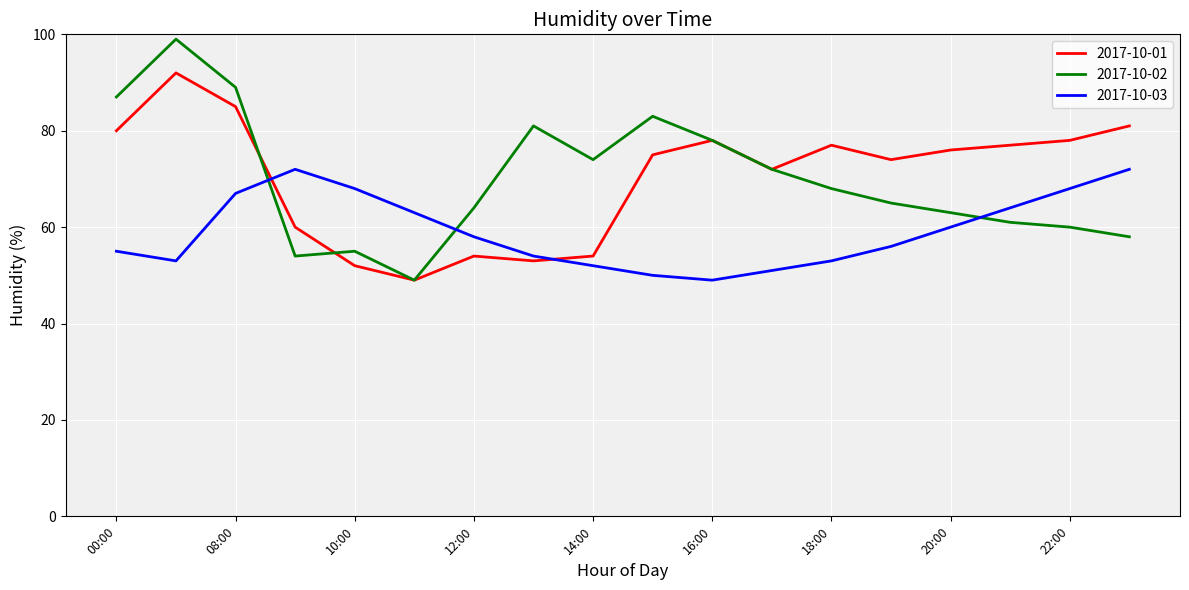

Count the number of categories in the chart.

18